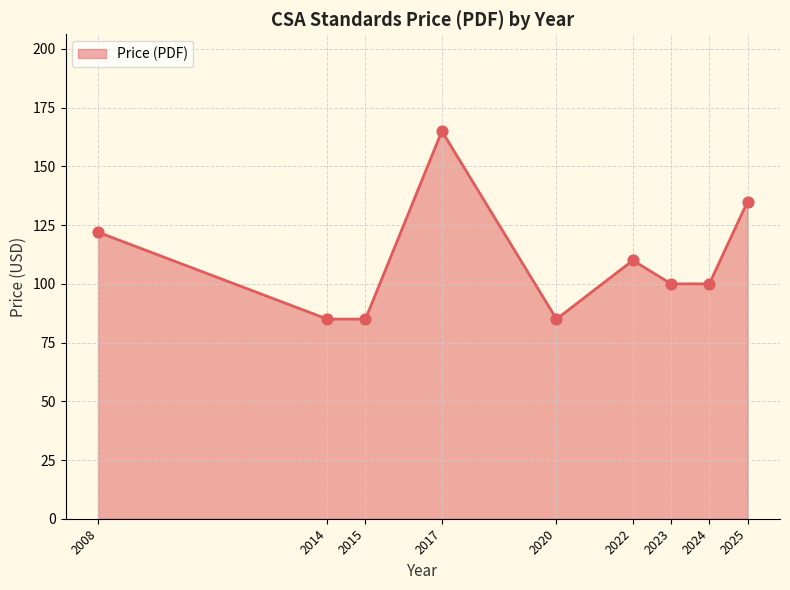

Approximately how many times larger is the value at 2008 compared to 2022?

1.1